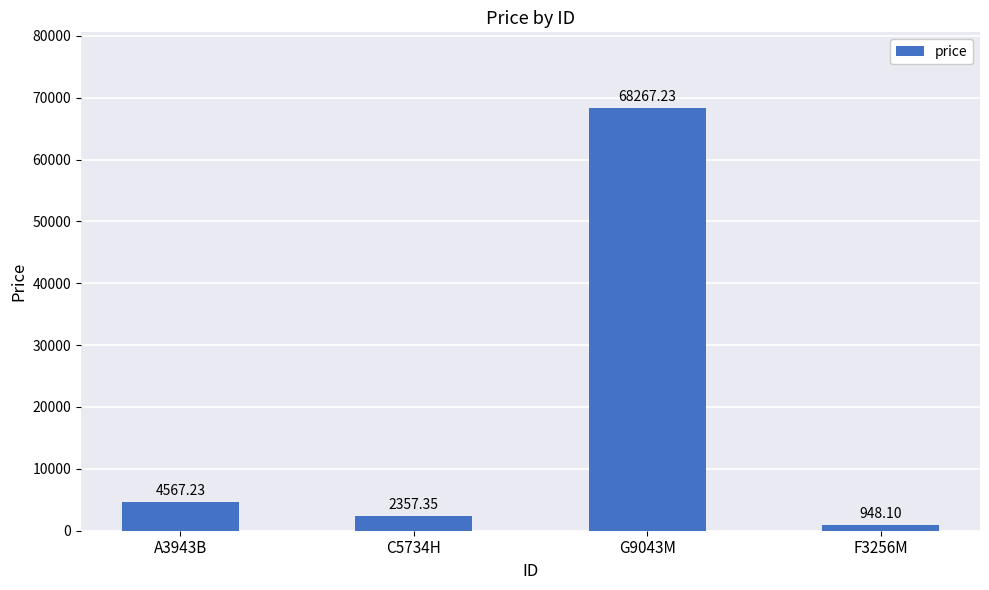

What is the sum of the values at A3943B and C5734H?

6924.6